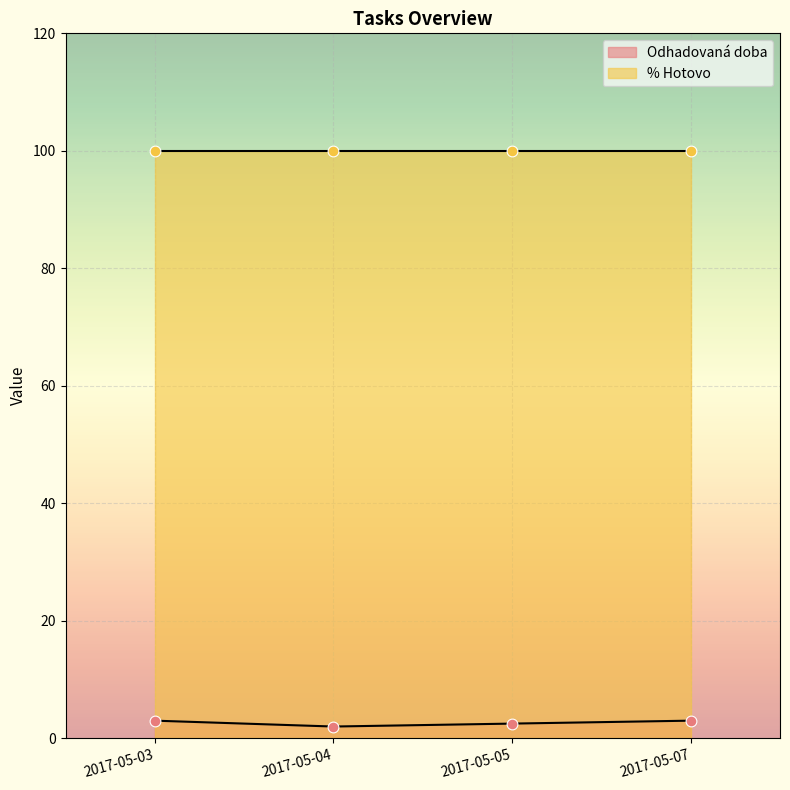

True or false: Odhadovaná doba has more than 2 points higher than both neighbors.

False